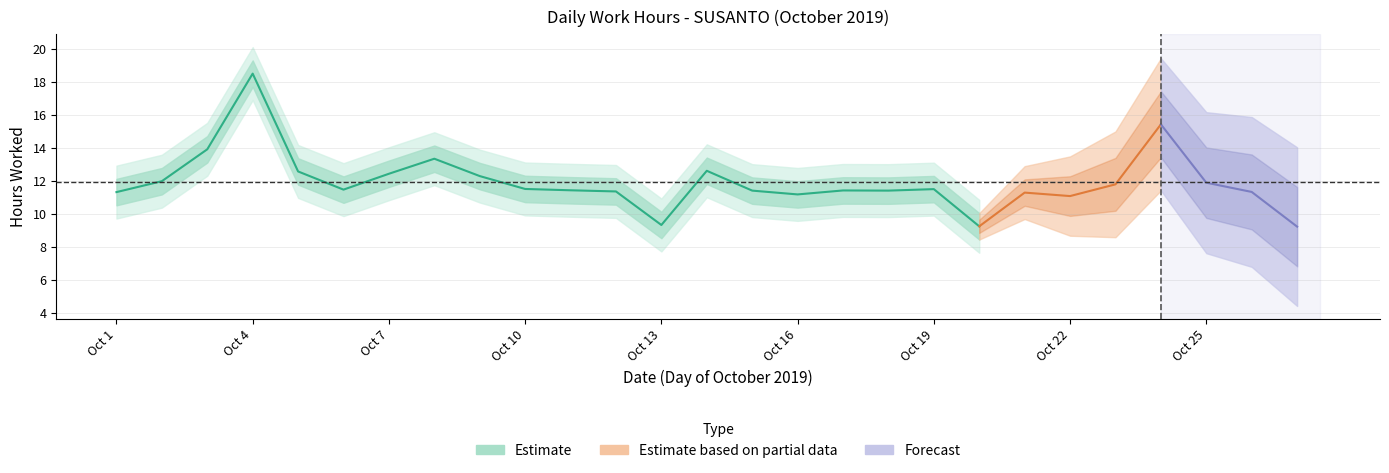

The chart shows a value of 19.3 at 14. True or false?

False